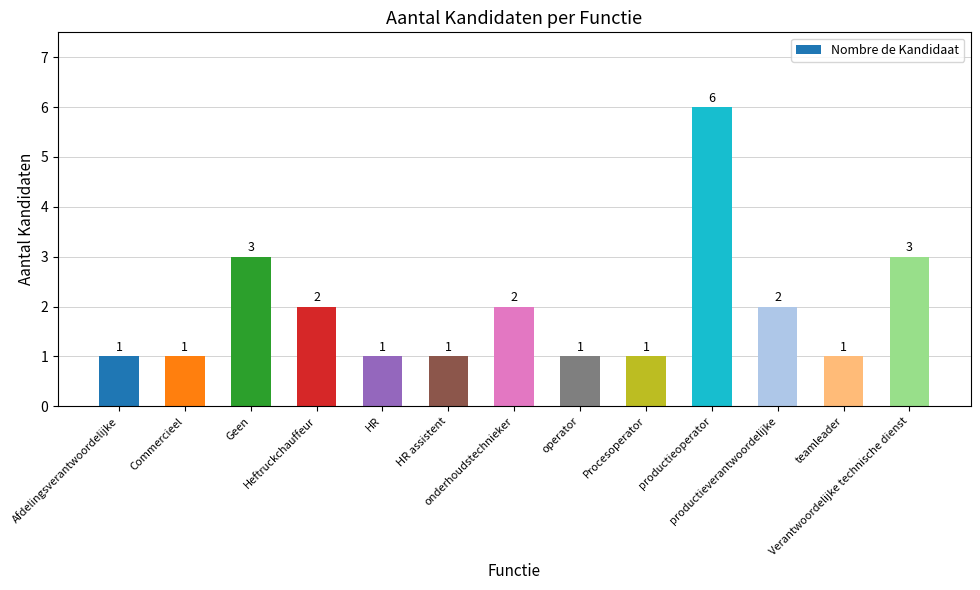

Does the chart contain stacked bars?

No